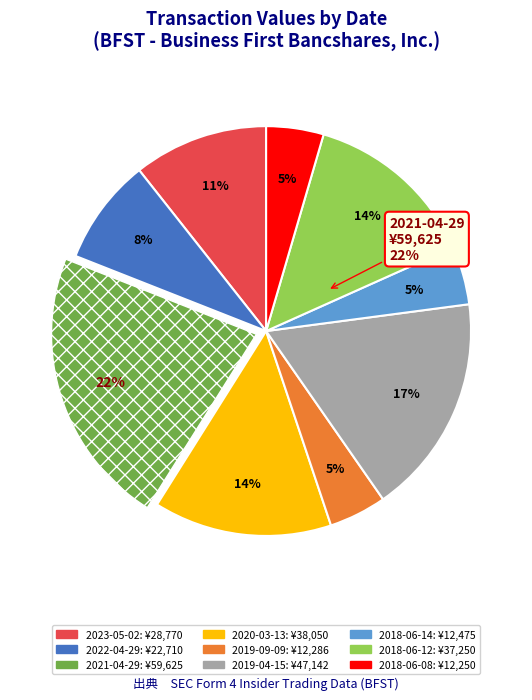

How much of the chart is everything except 2020-03-13?

85.9%